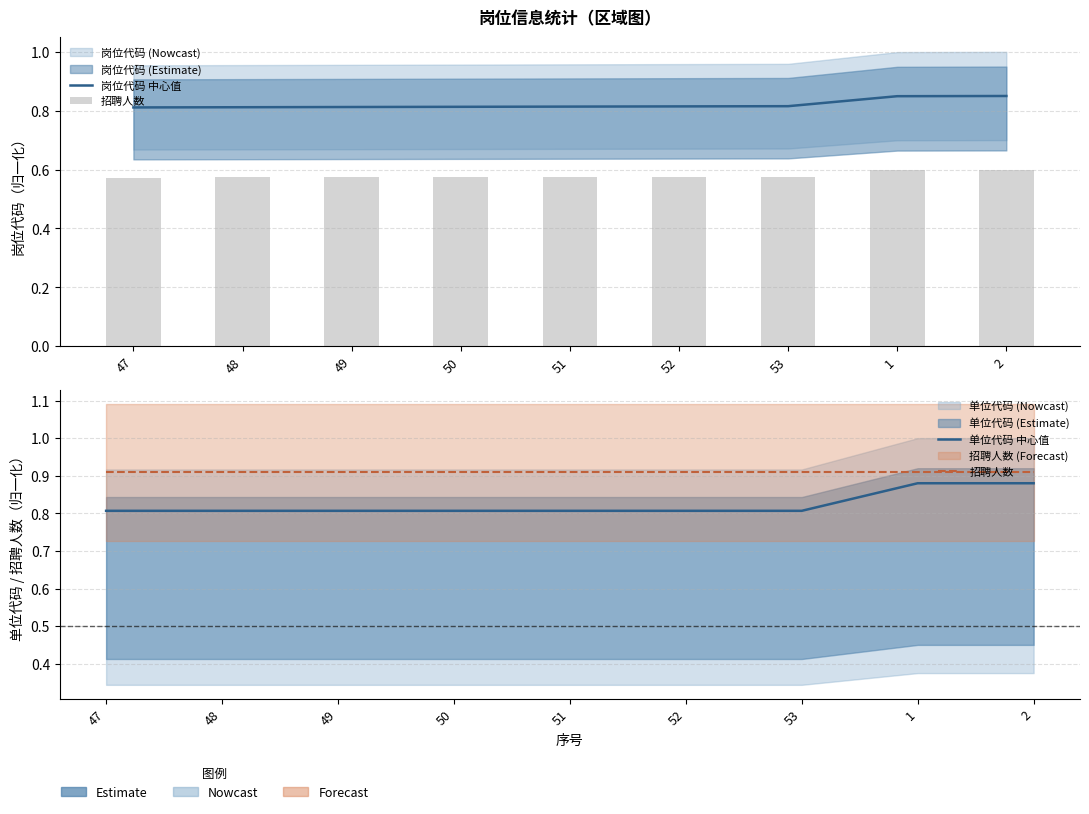

Is it true that 单位代码 中心值 equals 1.4 at 51?

False